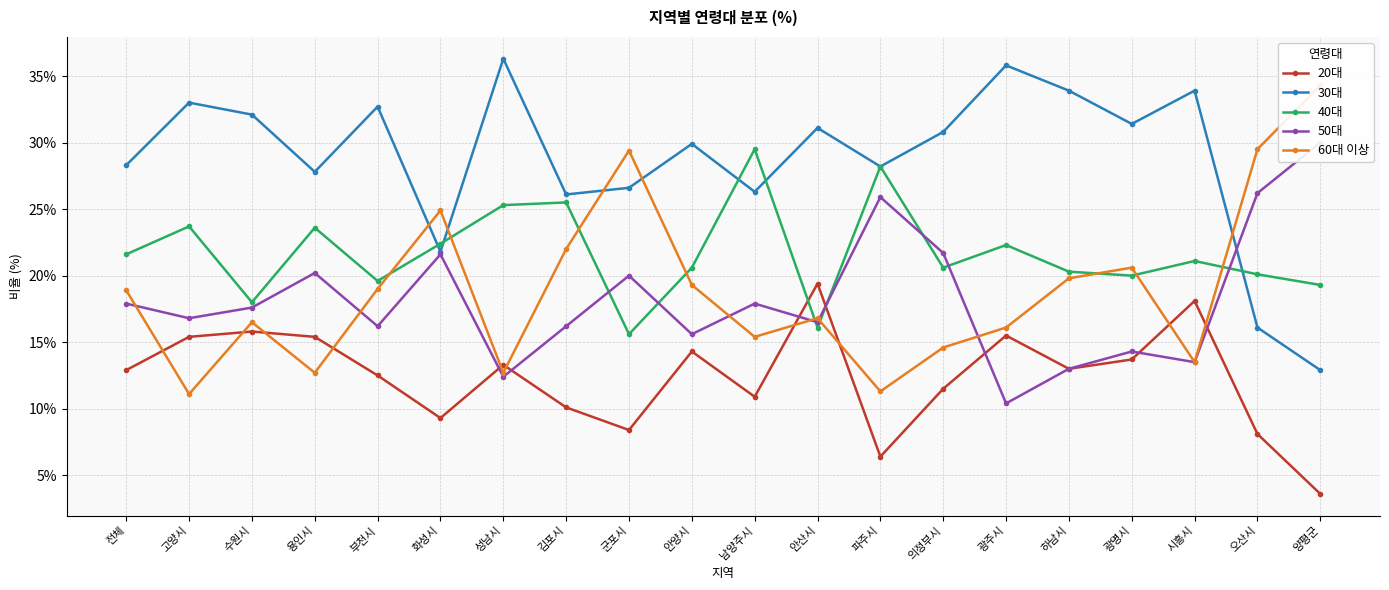

At which category is the sum across all series the highest?

광주시